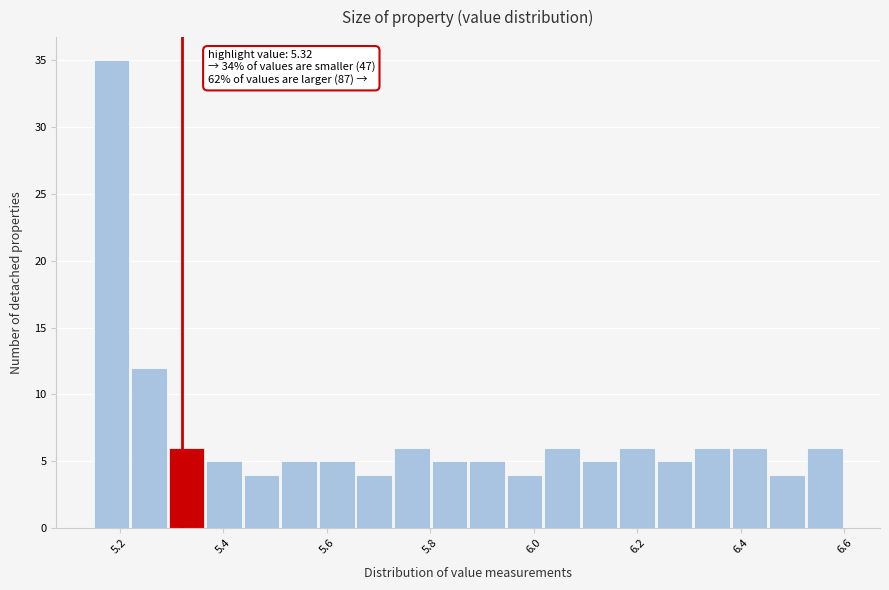

Around what value on the x-axis is the tallest bar? Give the approximate position of its centre, as read against the axis.

5.18